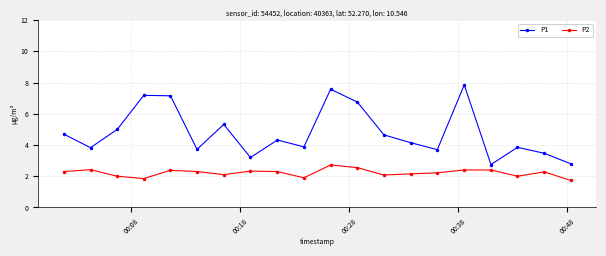

Which series has the largest range (max minus min)?

P1